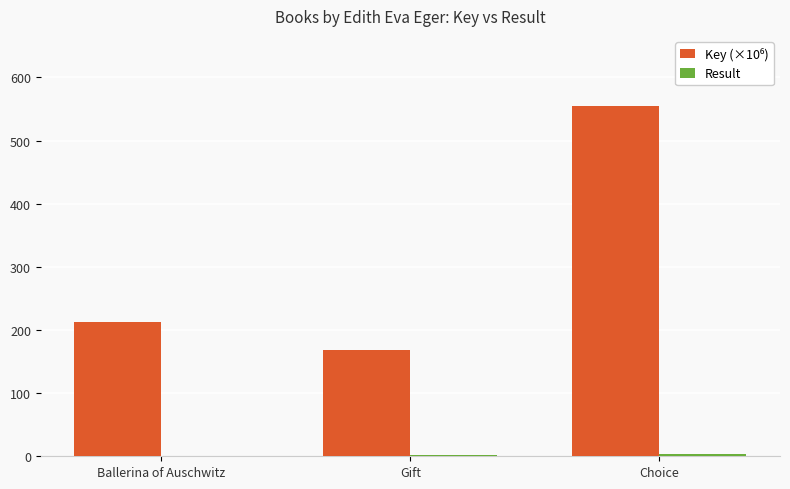

At which category is the sum across all series the highest?

Choice